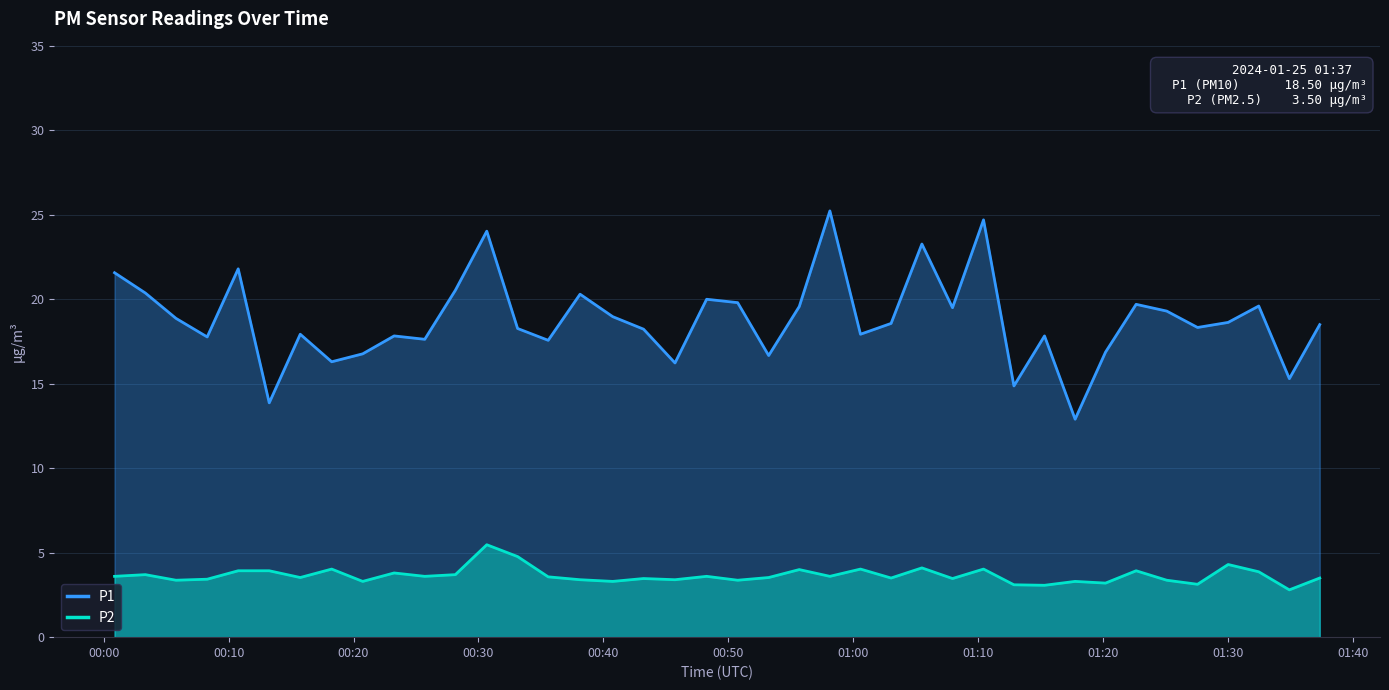

Which series has the largest total across all categories?

P1